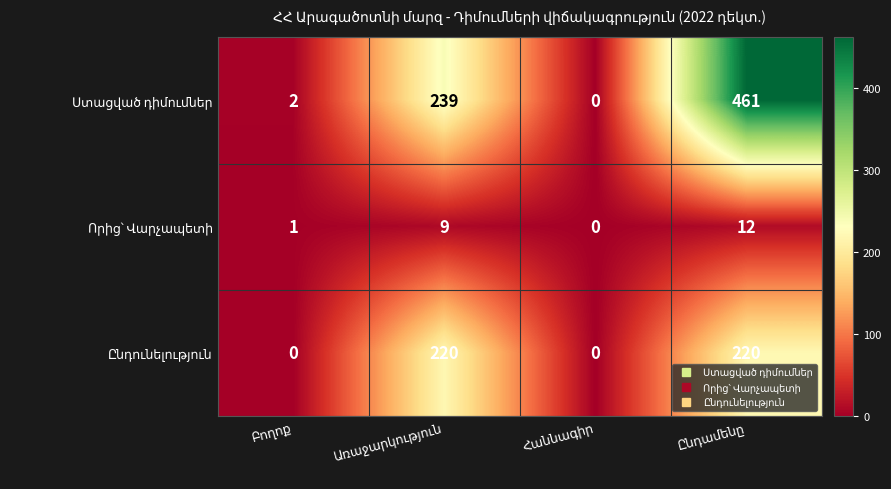

The Ստացված դիմումներ series shows 239 at Առաջարկություն. True or false?

True